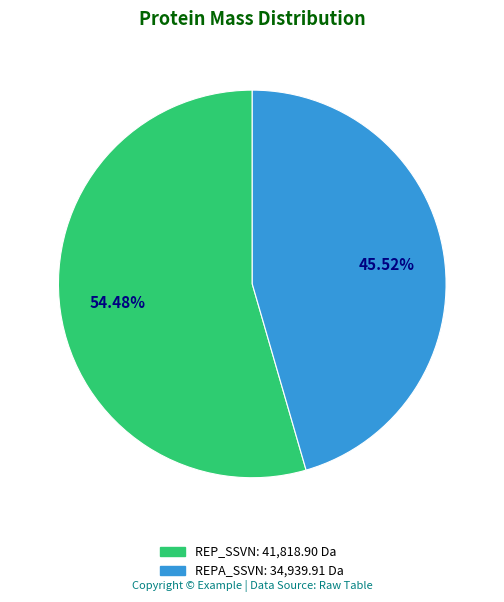

Does REPA_SSVN account for over 50% of the chart?

No